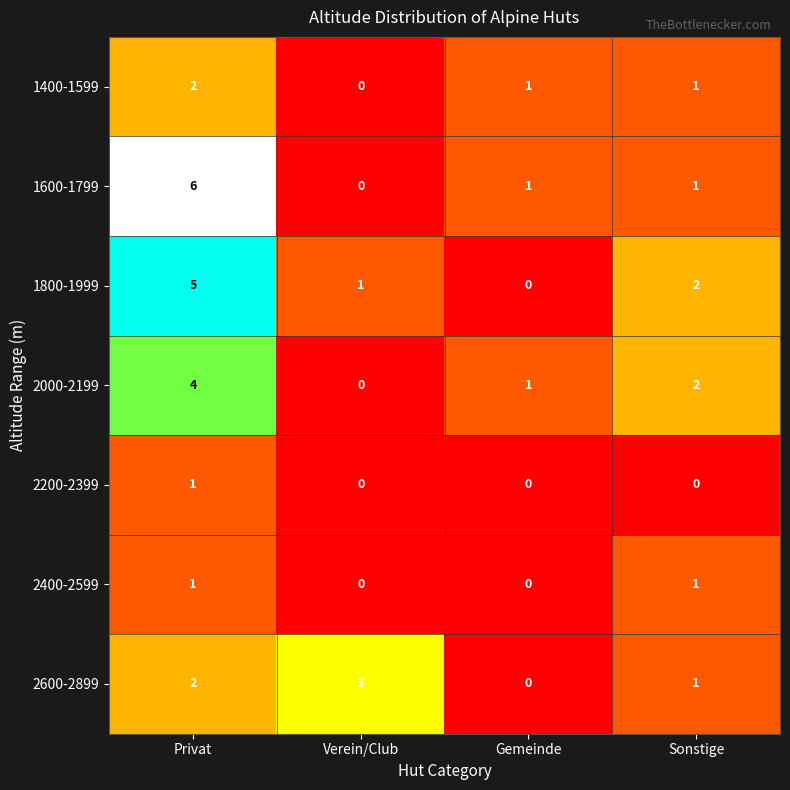

At which category is the sum across all series the highest?

Privat